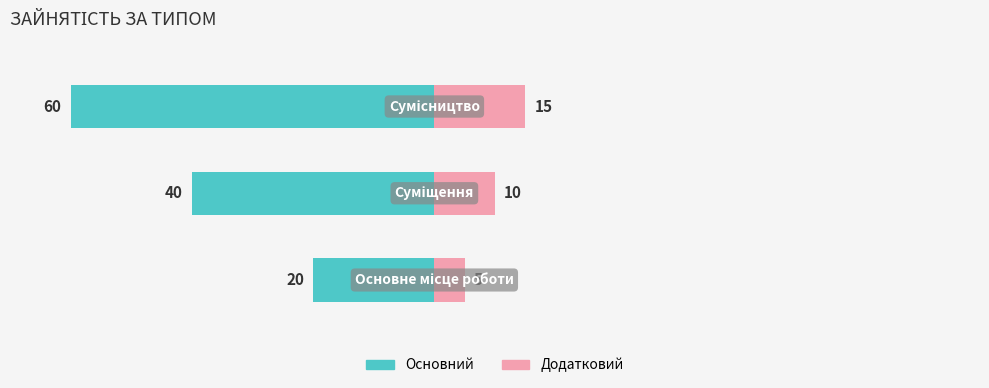

How many bars are there in total?

6